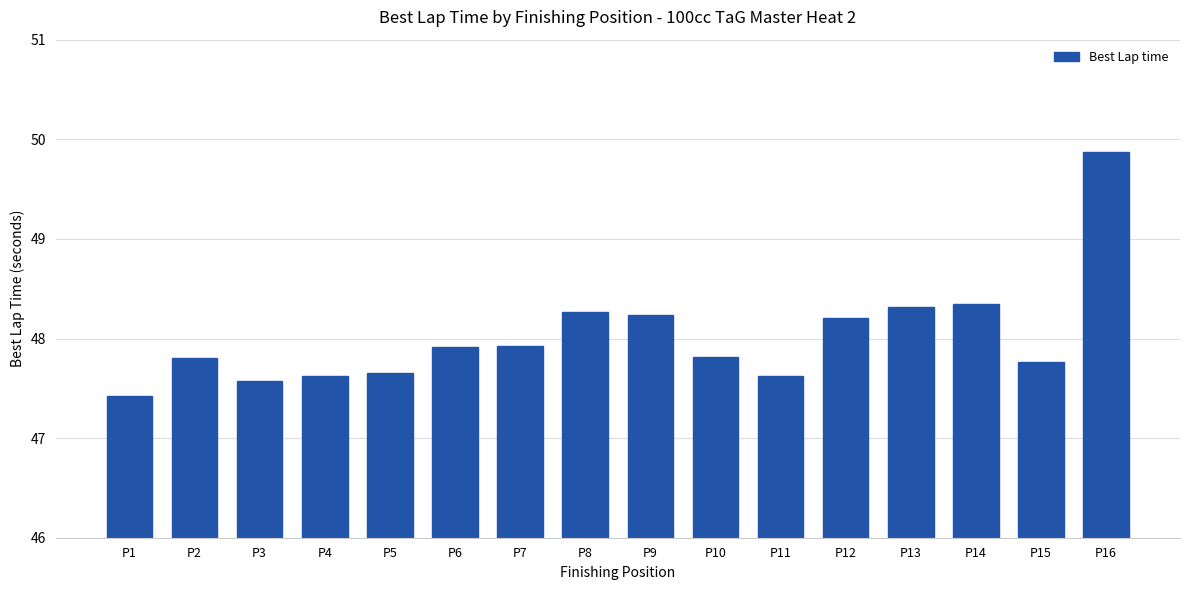

The value at P16 is 49.9. True or false?

True